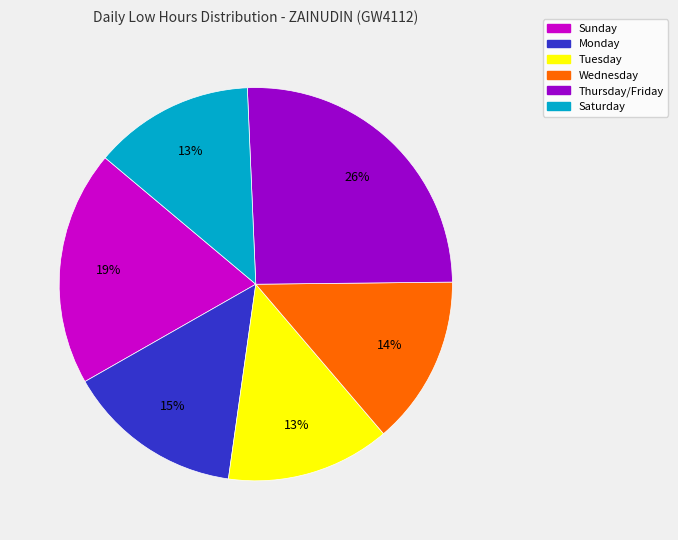

Does any single category account for the majority?

No